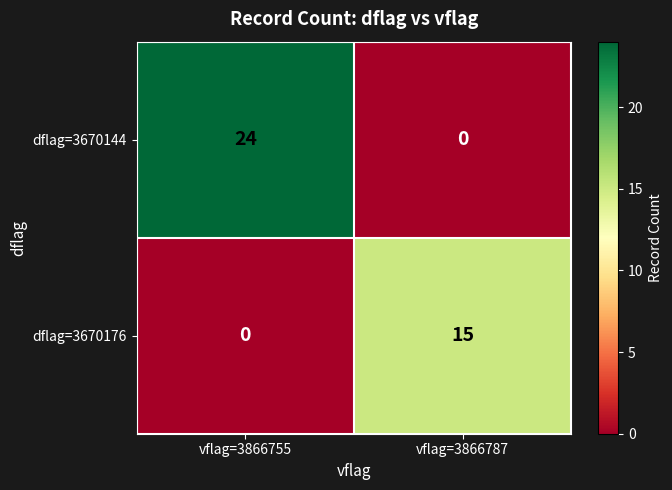

What is the average value of the dflag=3670176 series?

8